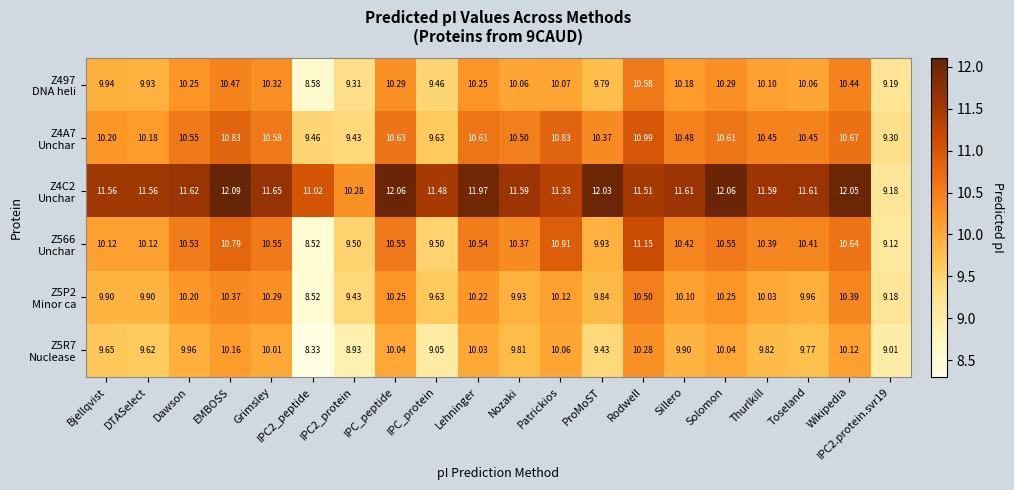

At which category is the sum across all series the highest?

Rodwell